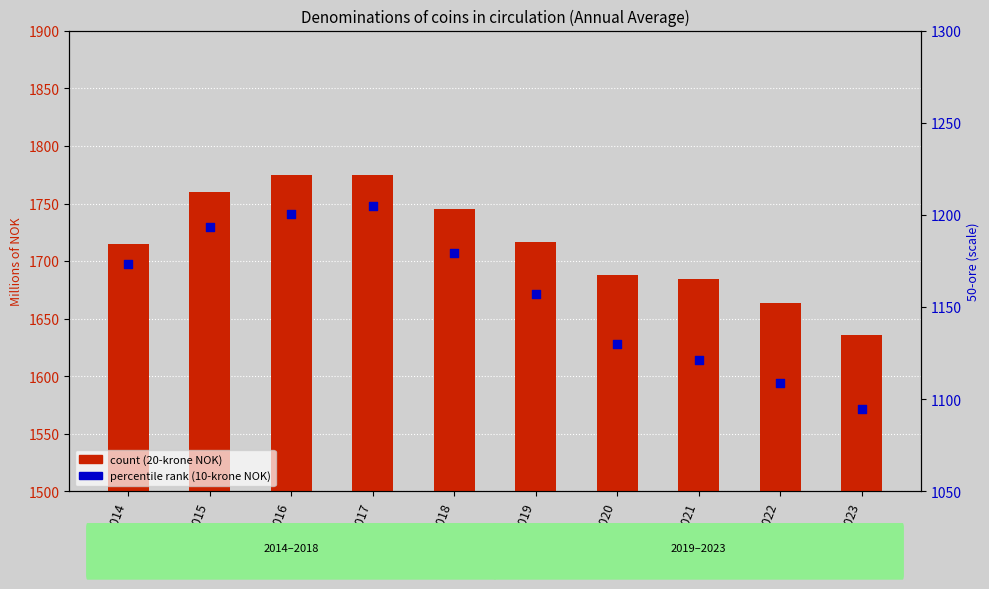

Which series has the largest Y range (max minus min)?

count (20-krone, NOK)